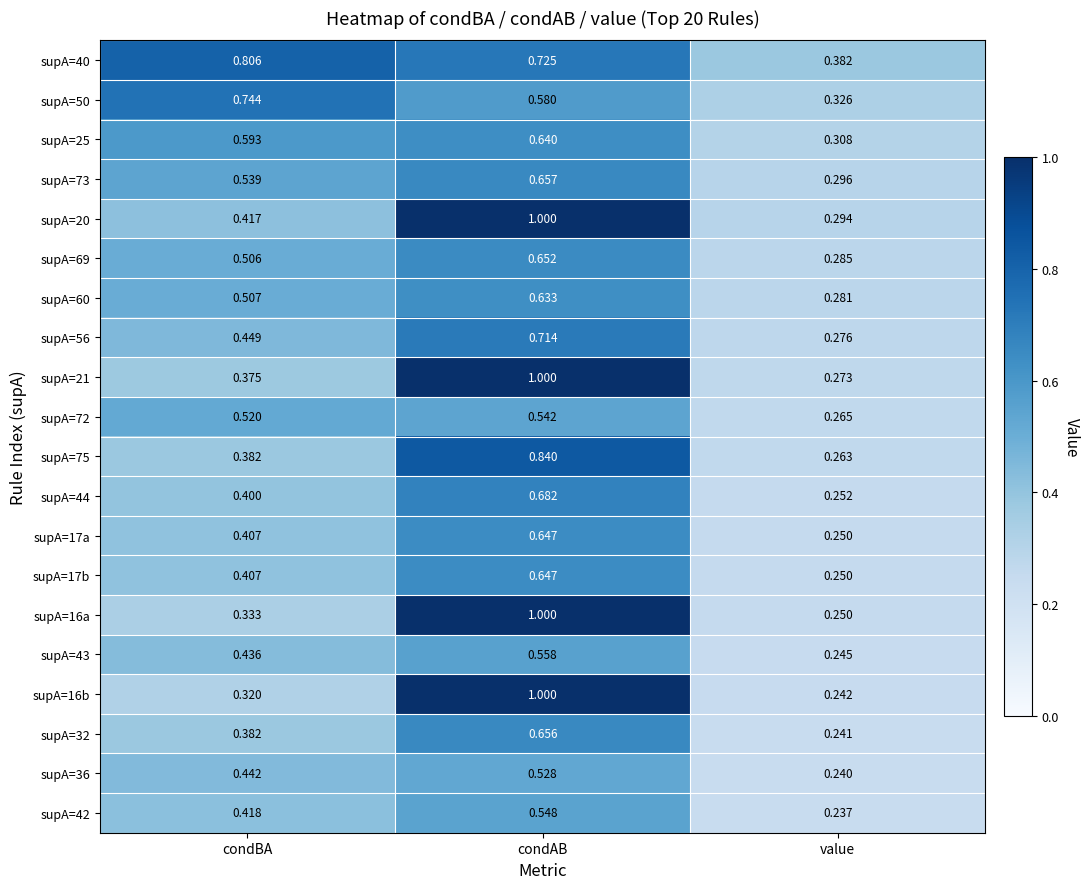

Where is supA=17a nearest to the value 0?

value